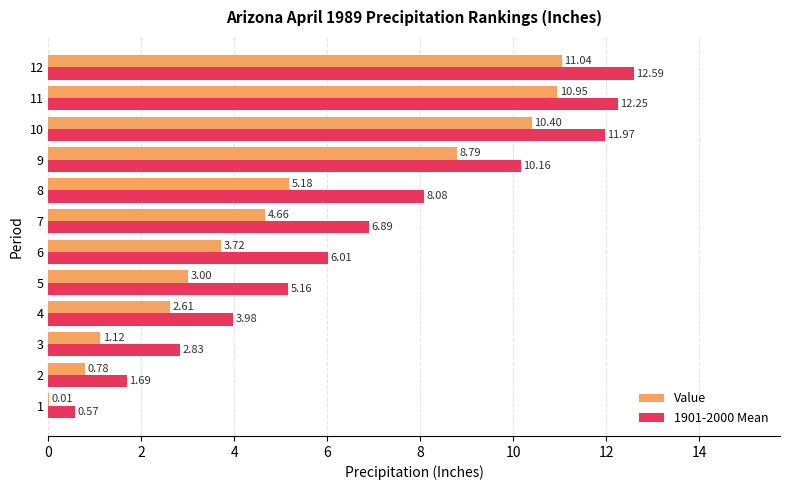

What is the total value across all series at 5?

8.2